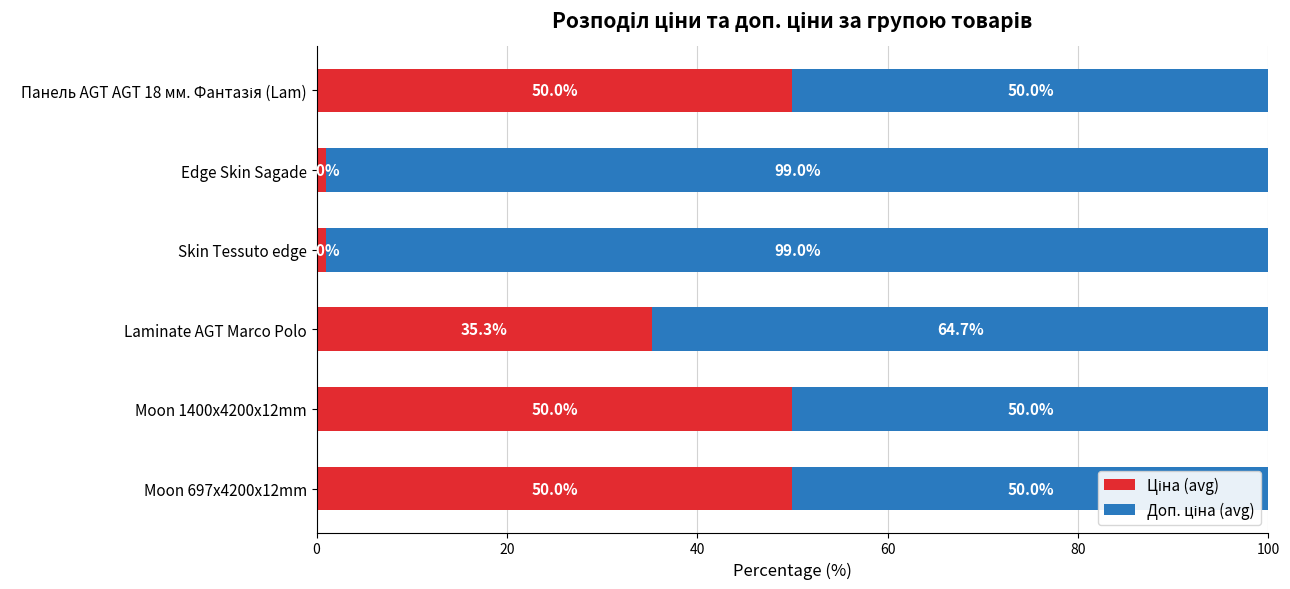

How many data points does each series have?

6